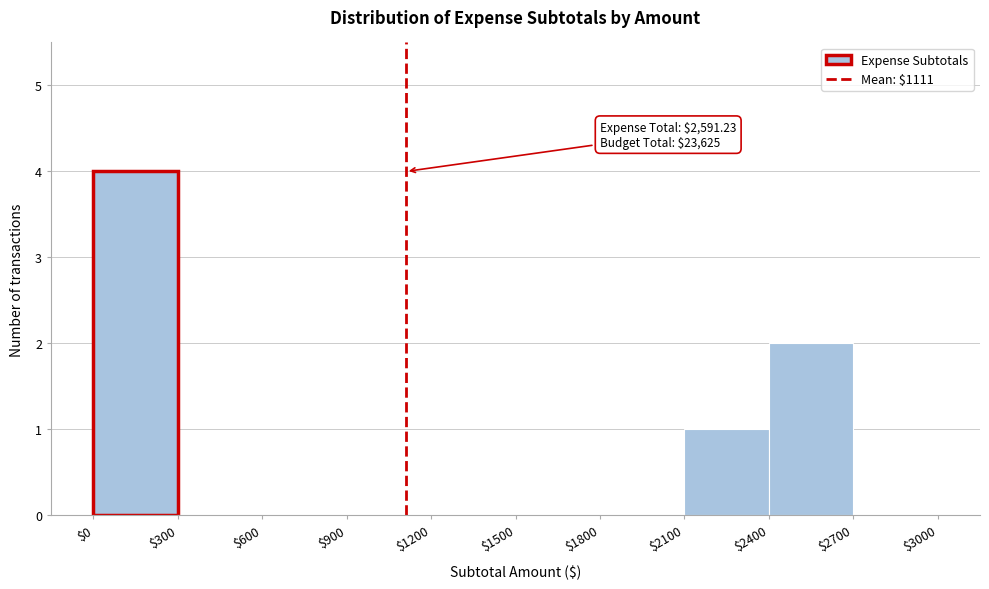

Over which range of the x-axis is the bar tallest?

$0 to $300